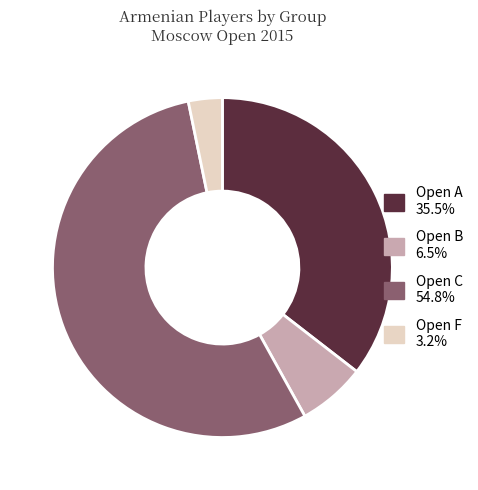

What is the largest slice in the pie chart?

Open C